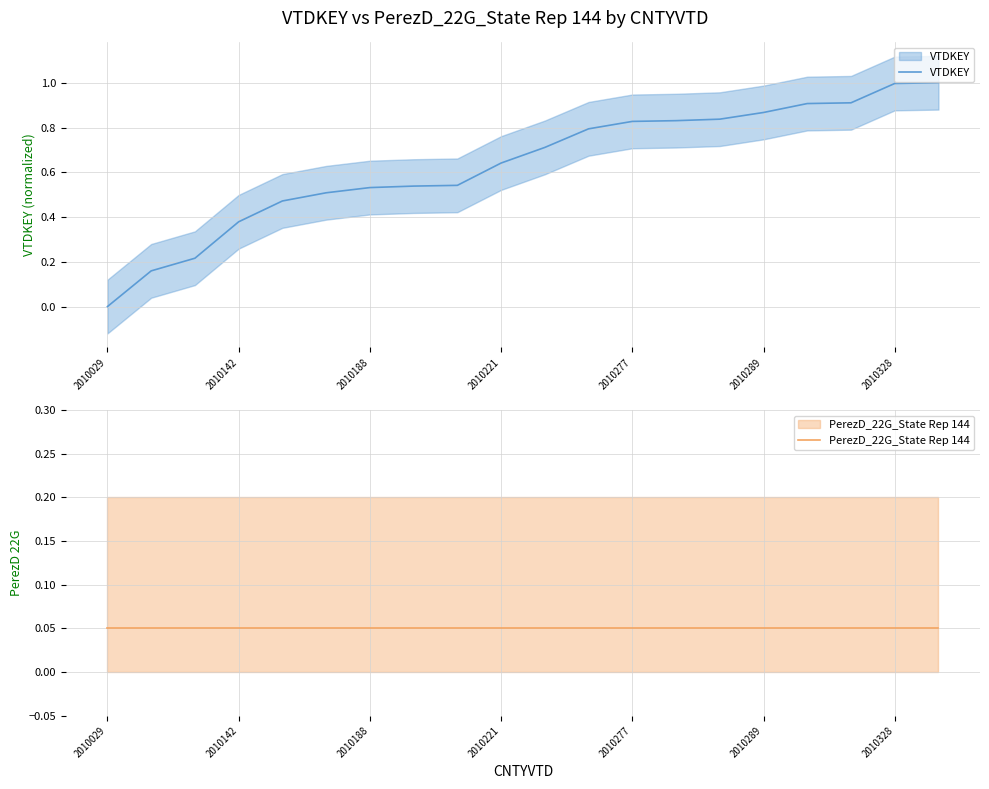

Reading left to right, what are all the values shown in this chart?

VTDKEY: 0.0	0.2	0.2	0.4	0.5	0.5	0.5	0.5	0.5	0.6	0.7	0.8	0.8	0.8	0.8	0.9	0.9	0.9	1.0	1.0
PerezD_22G_State Rep 144: 0.1	0.1	0.1	0.1	0.1	0.1	0.1	0.1	0.1	0.1	0.1	0.1	0.1	0.1	0.1	0.1	0.1	0.1	0.1	0.1